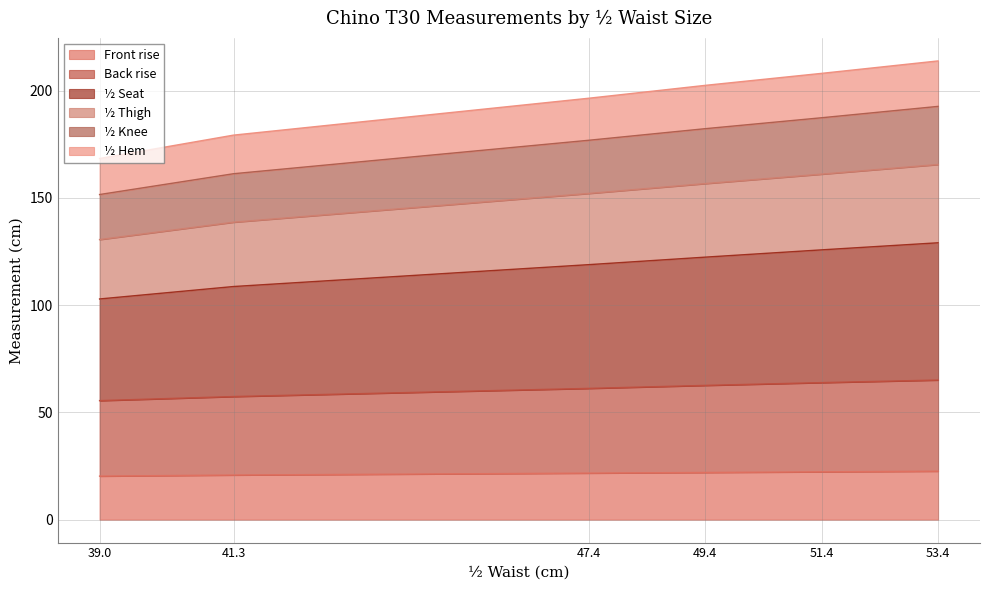

What is the minimum value for Front rise?

20.3